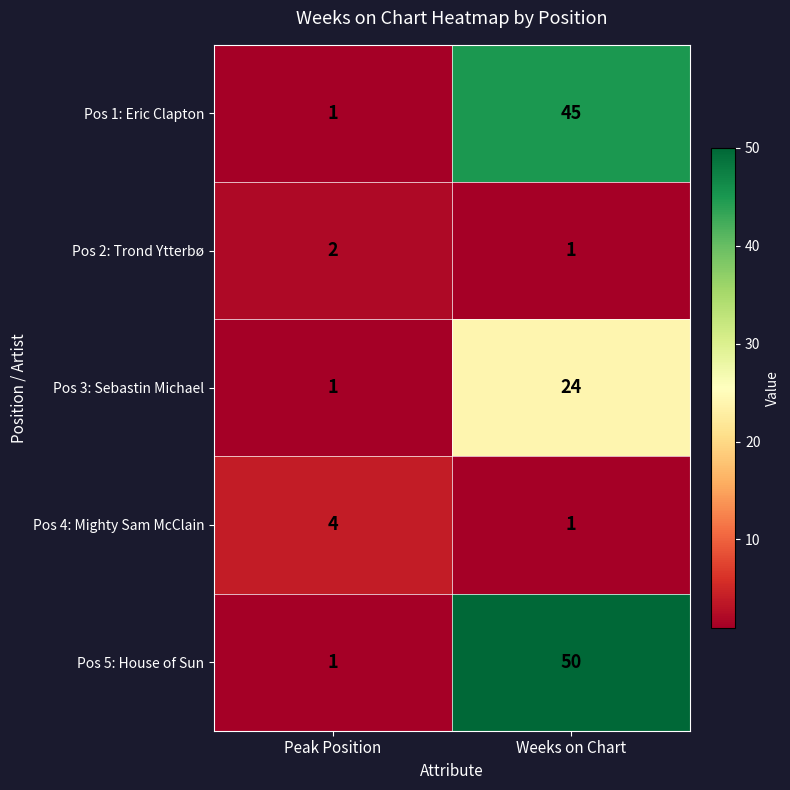

What is the sum of the Pos 1: Eric Clapton values at Weeks on Chart and Peak Position?

46